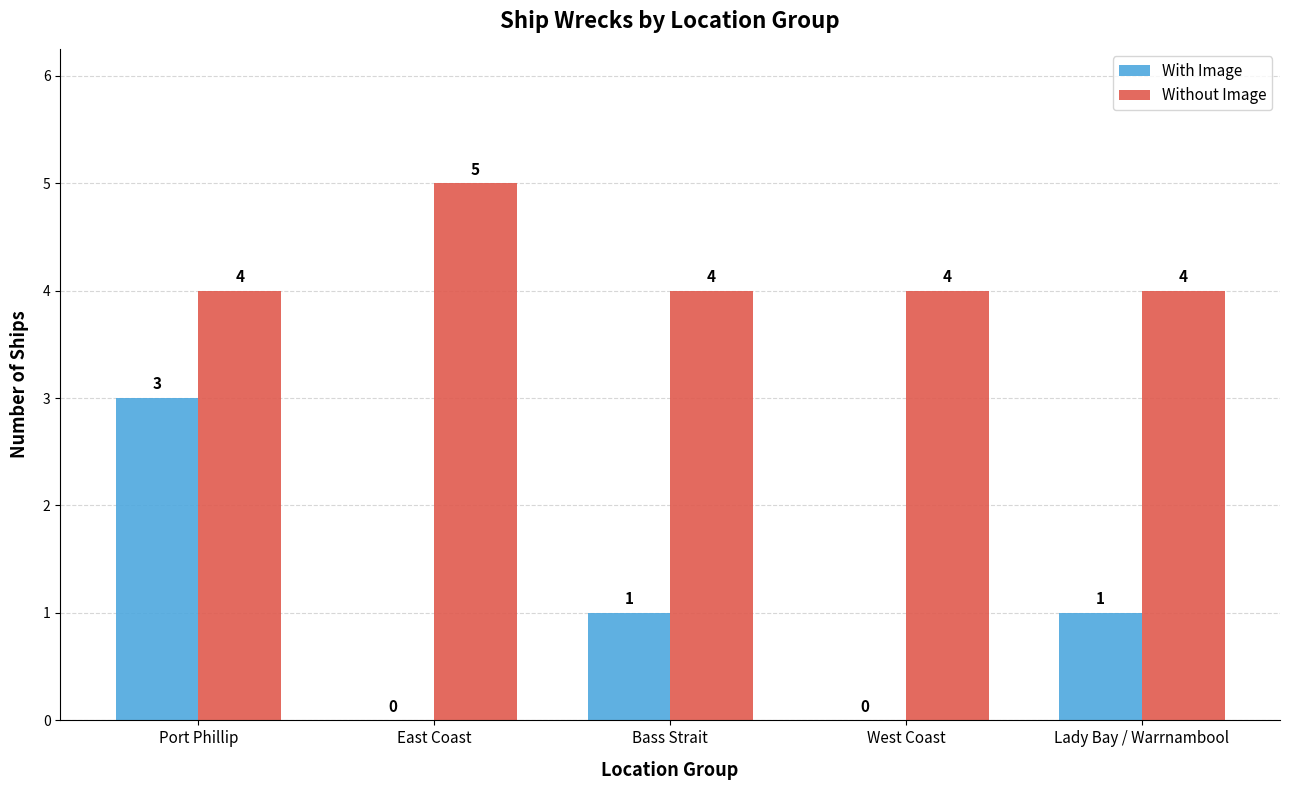

How many data points does each series have?

5